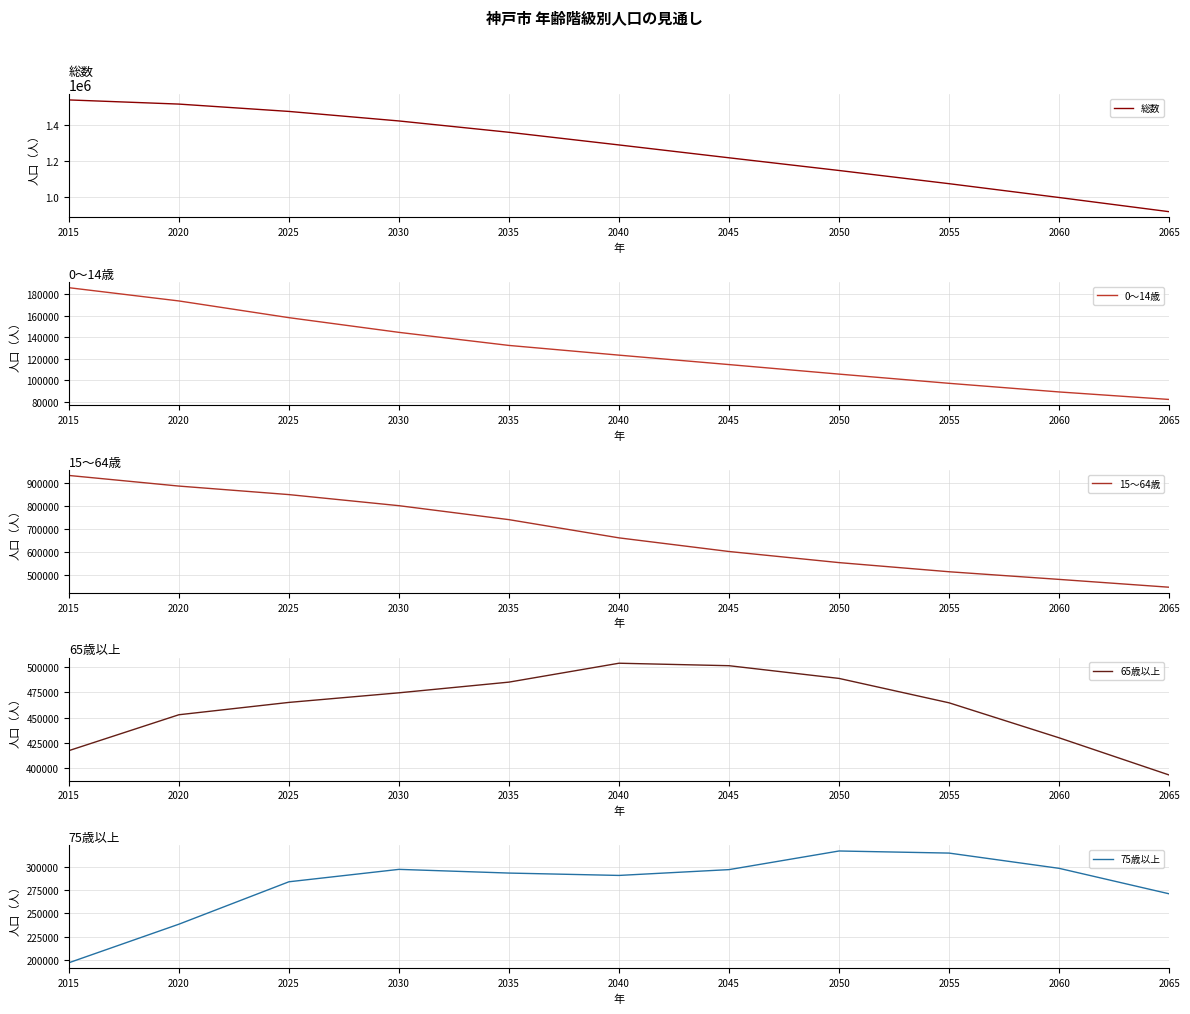

At which category does the chart reach its minimum across all series?

2065